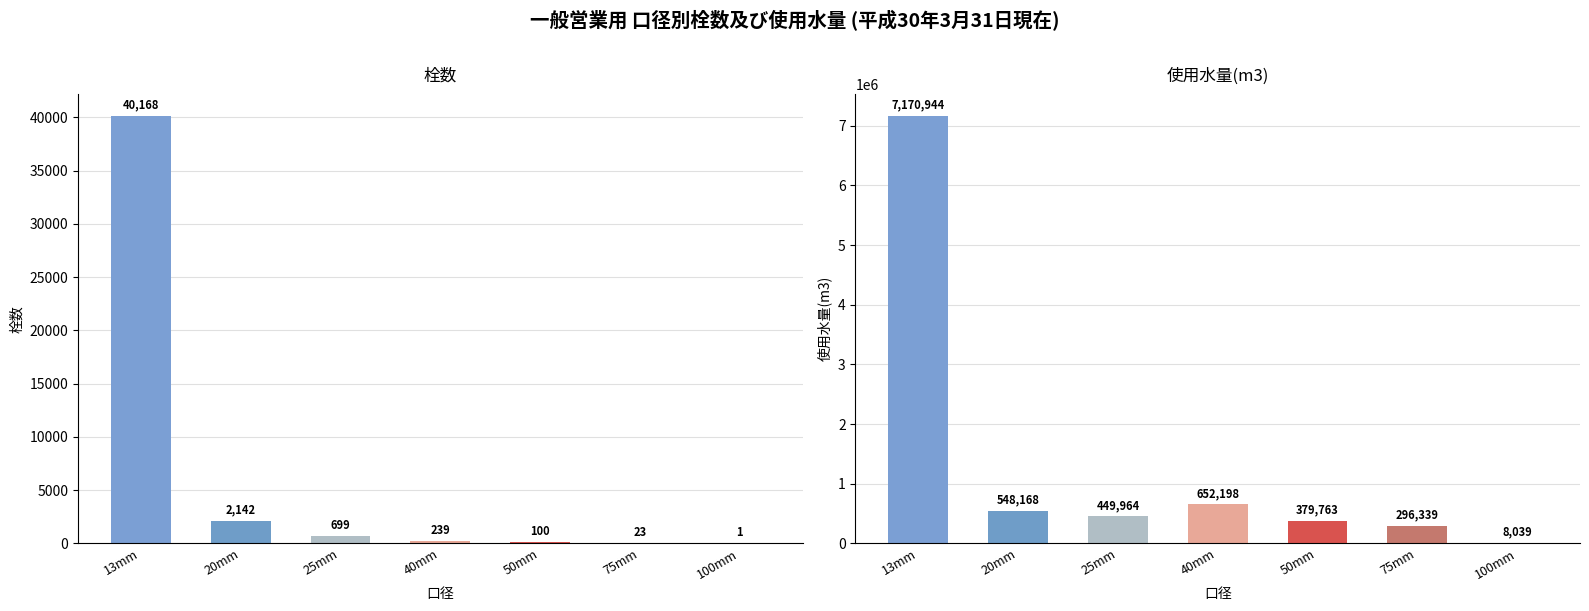

What is the sum of all 使用水量(m3) values?

9505415